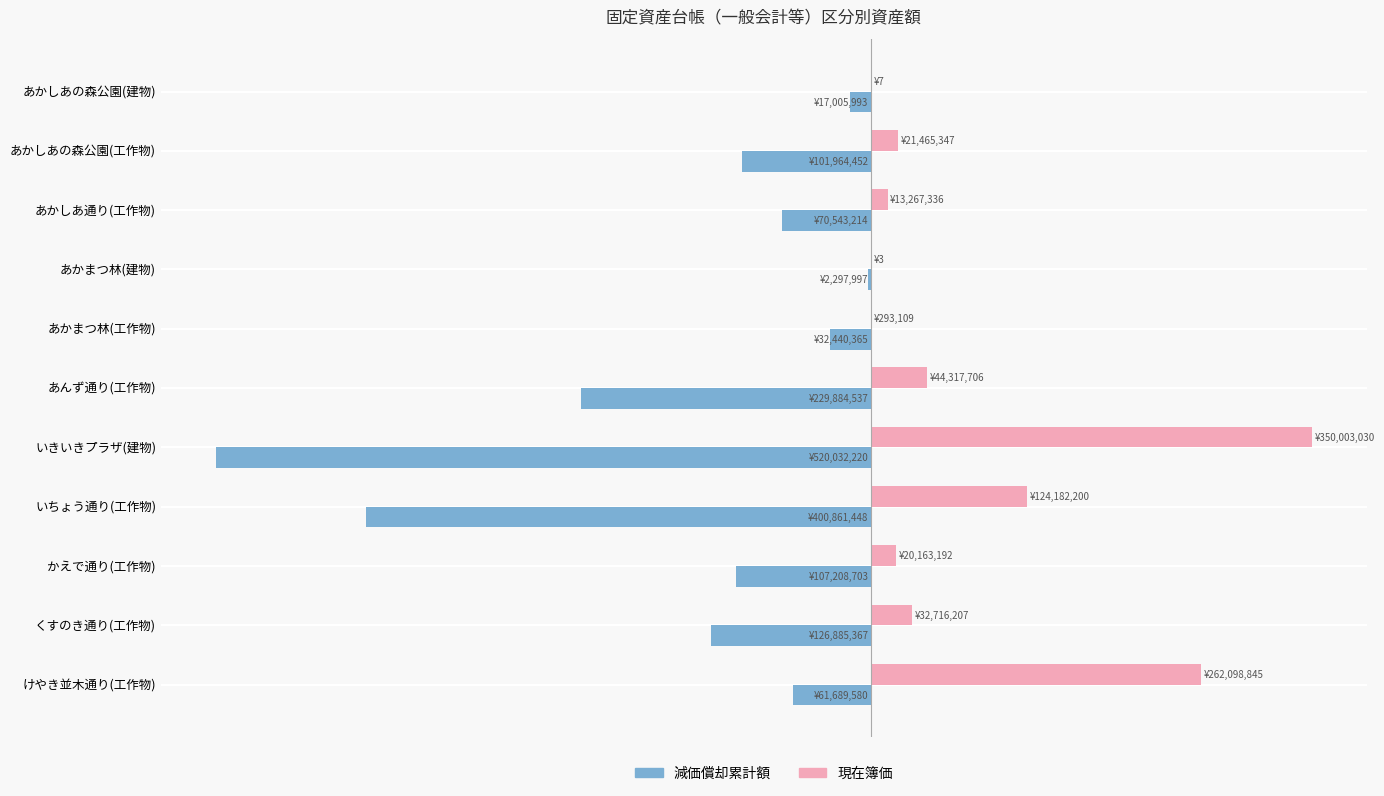

List the series in order of their overall mean, highest first.

現在簿価, 減価償却累計額